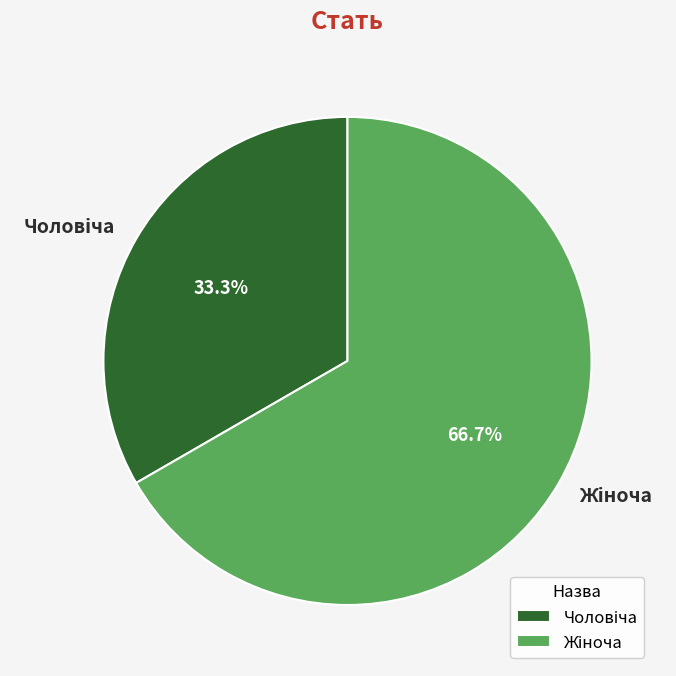

Count the number of slices in the pie.

2